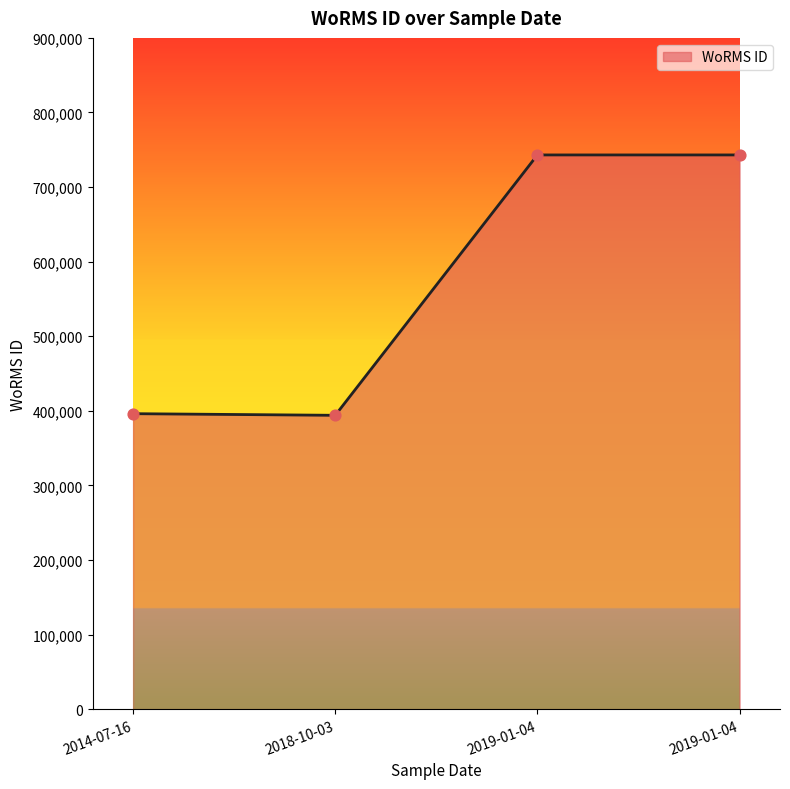

How many lines are shown in the chart?

1